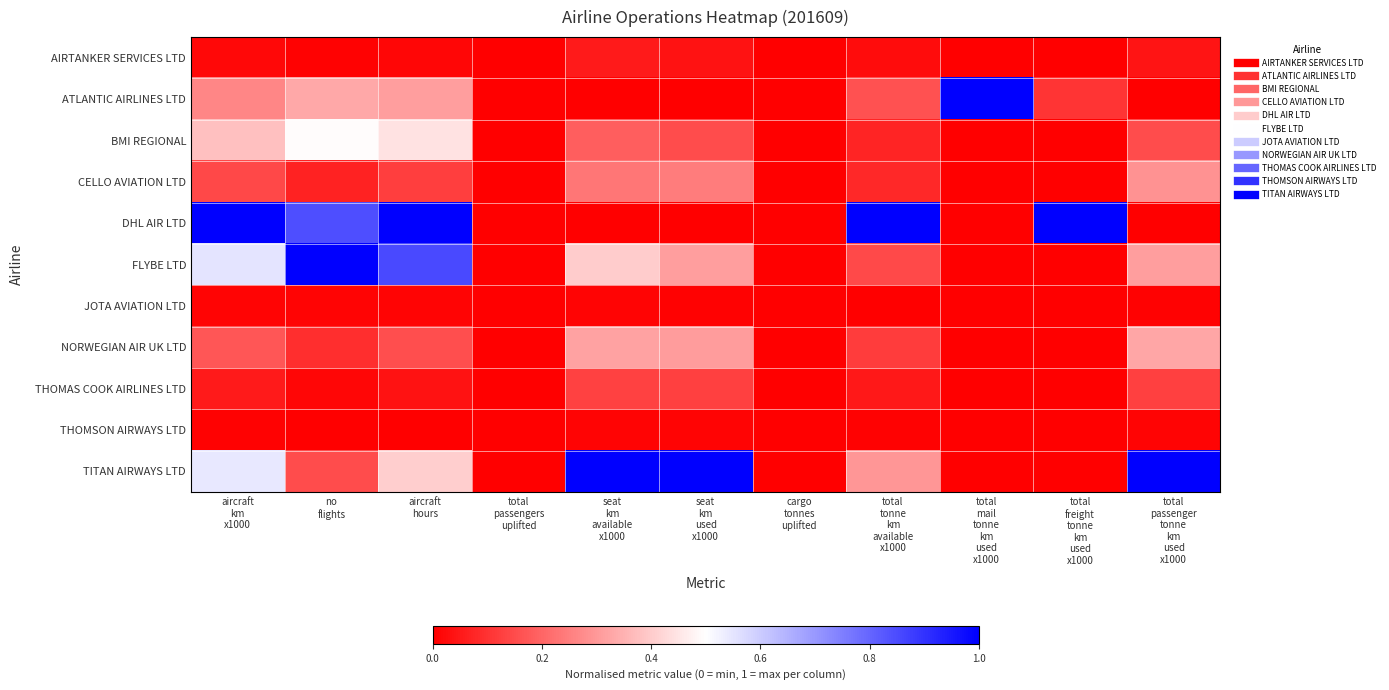

What is the difference between the highest and lowest values at seat
km
available
x1000?

1.0